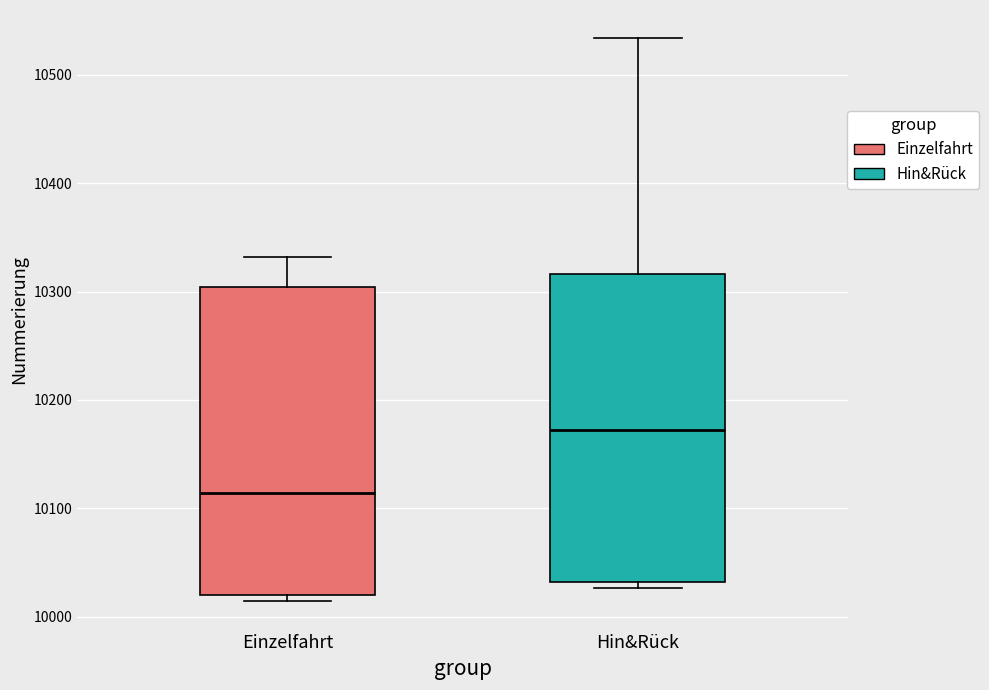

Reading left to right, read every box against the y-axis: the position of its median line, the range the box covers, and the ends of its whiskers. The values are not printed on the chart, so give them approximately, as read against the axis.

Einzelfahrt: median 10110, box 10020 to 10300, whiskers 10010 to 10330
Hin&Rück: median 10170, box 10030 to 10320, whiskers 10030 (just below the box's lower edge) to 10530